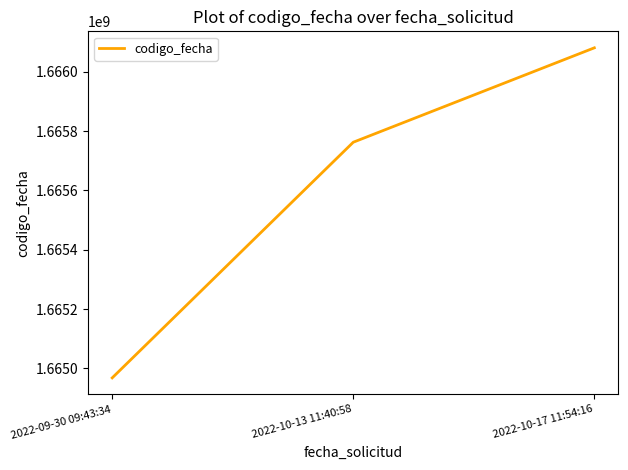

Rank the categories by value from lowest to highest.

2022-09-30 09:43:34, 2022-10-13 11:40:58, 2022-10-17 11:54:16